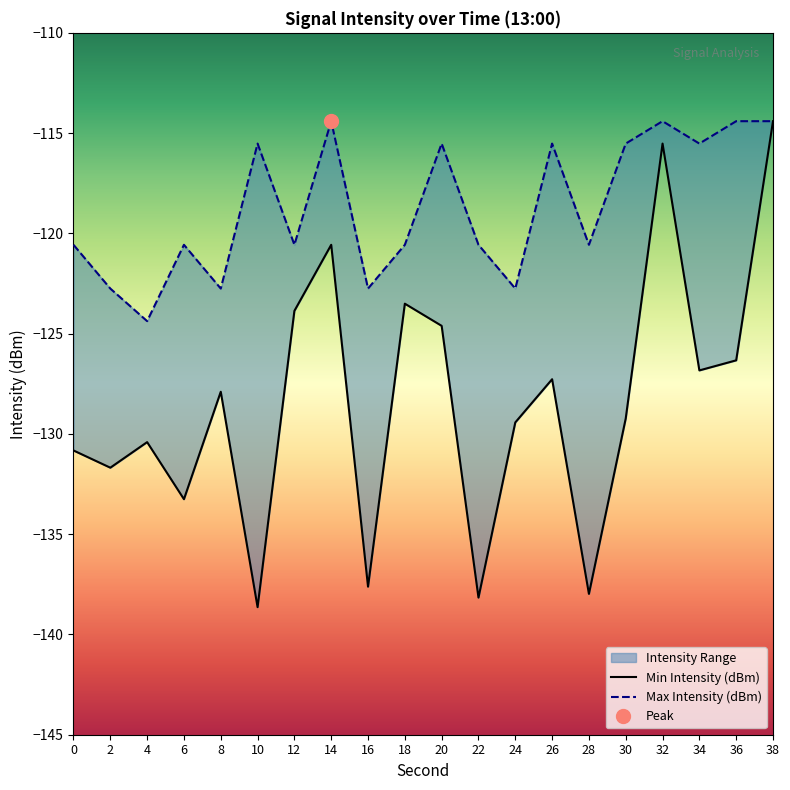

Where is Min Intensity (dBm) nearest to the value -126?

36